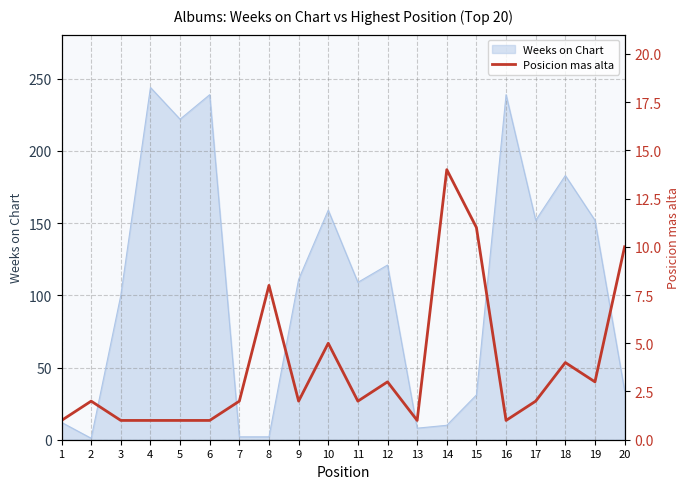

How many points are higher than both their immediate neighbors (excluding endpoints)?

6